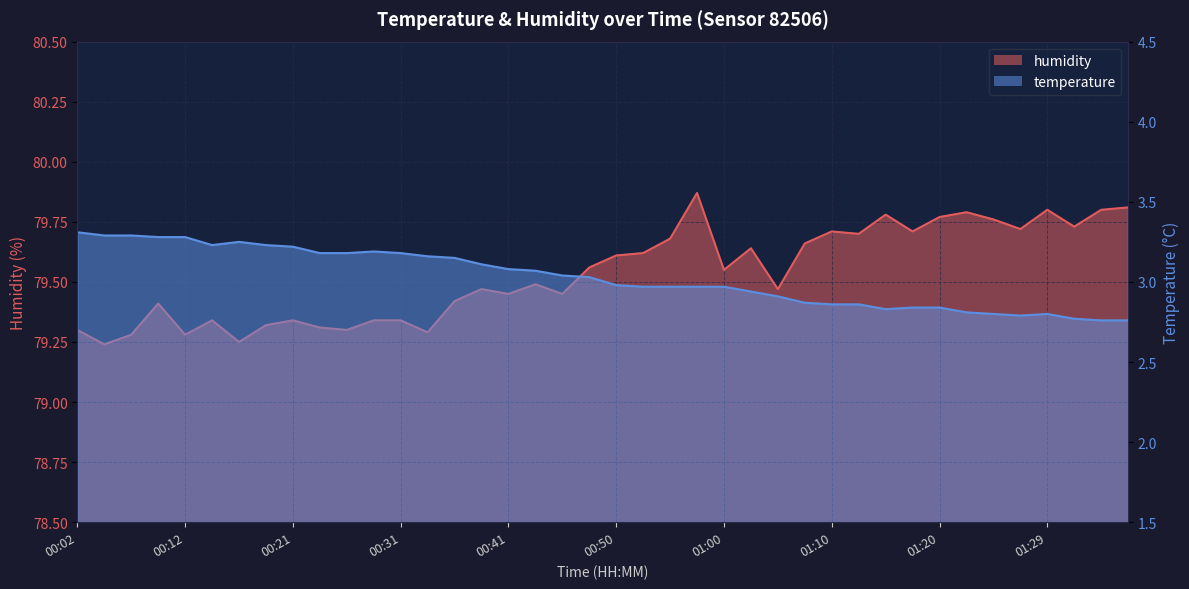

Which series has the widest spread of values?

humidity